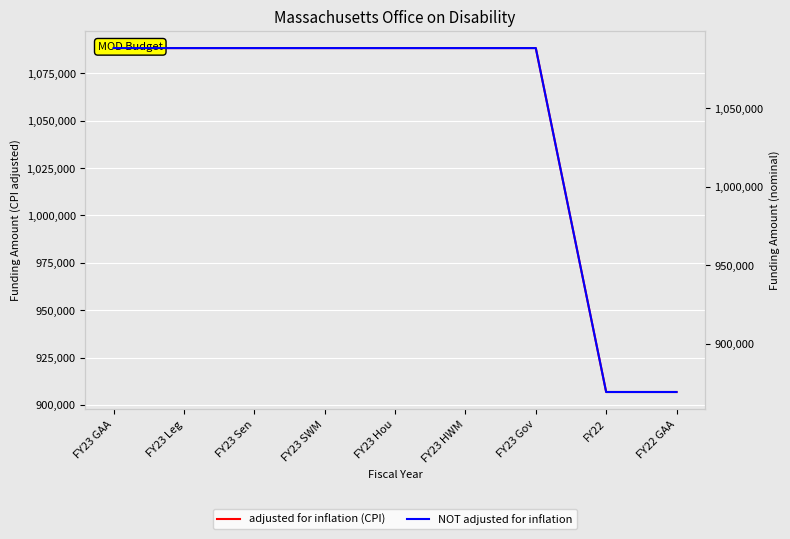

The adjusted for inflation (CPI) series shows 1088326 at FY23 HWM. True or false?

True